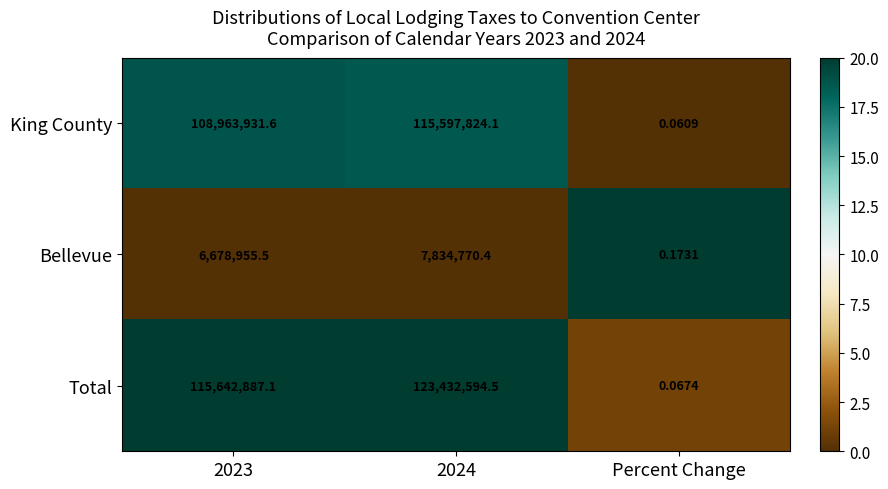

Which category has the lowest value across all series?

Percent Change